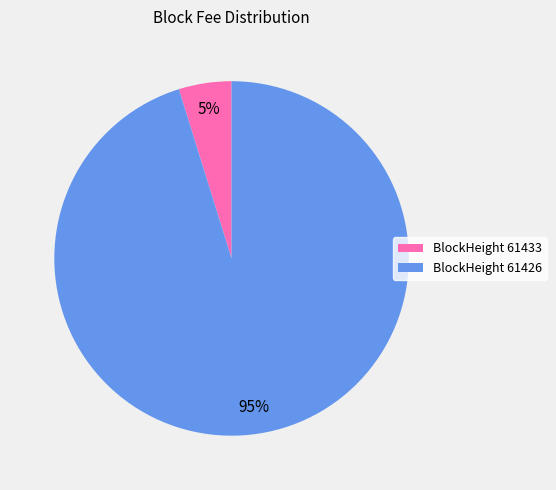

Combined, do BlockHeight 61426 and BlockHeight 61433 account for over 50%?

Yes